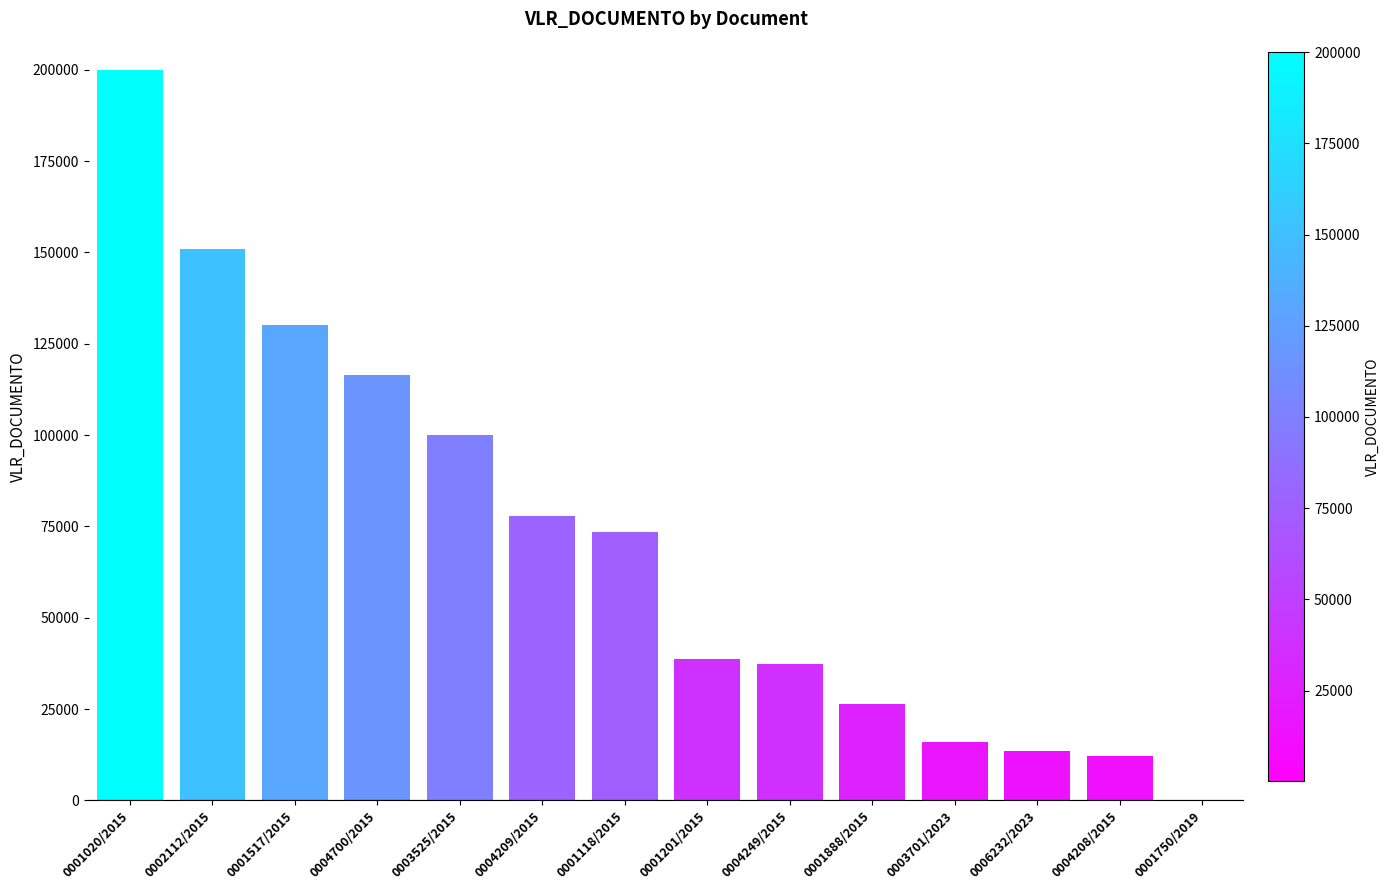

What is the sum of the values at 0004209/2015 and 0001517/2015?

207836.6